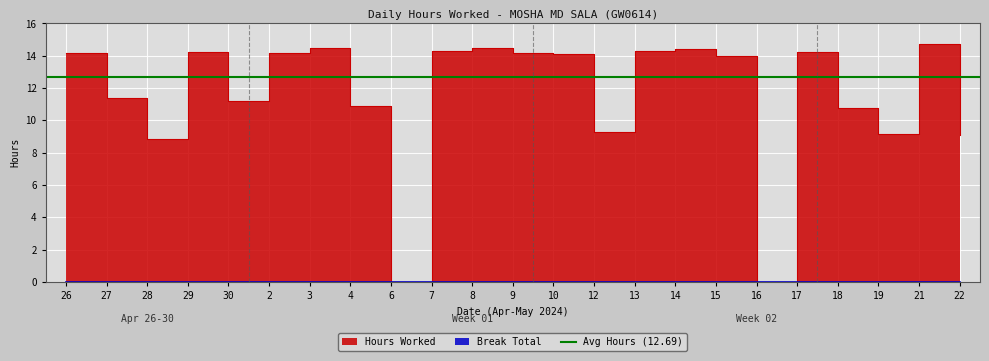

What is the change in value from 30 to 16?

-11.2